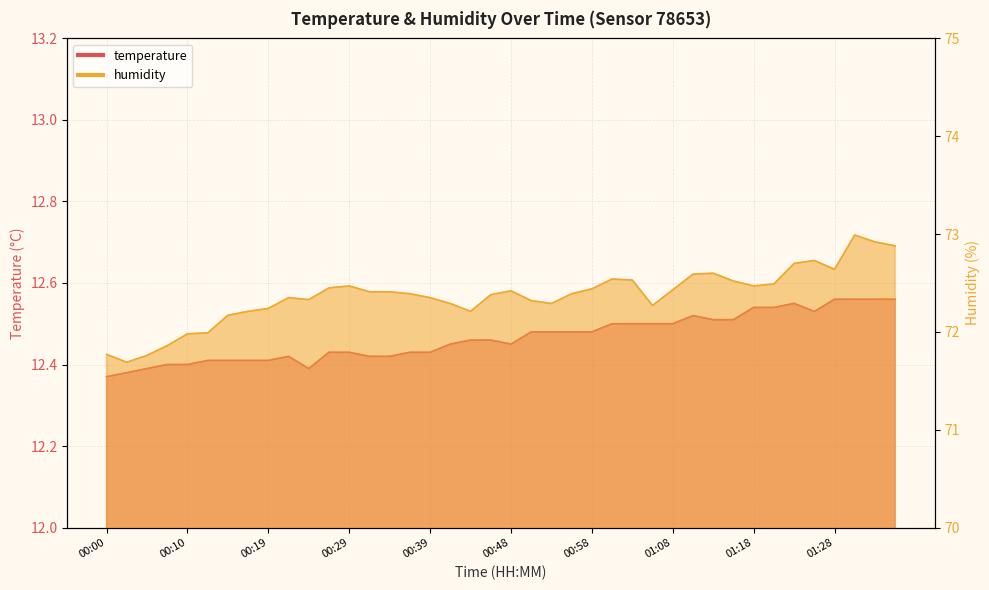

The value of temperature at 01:10 is 20.3. True or false?

False